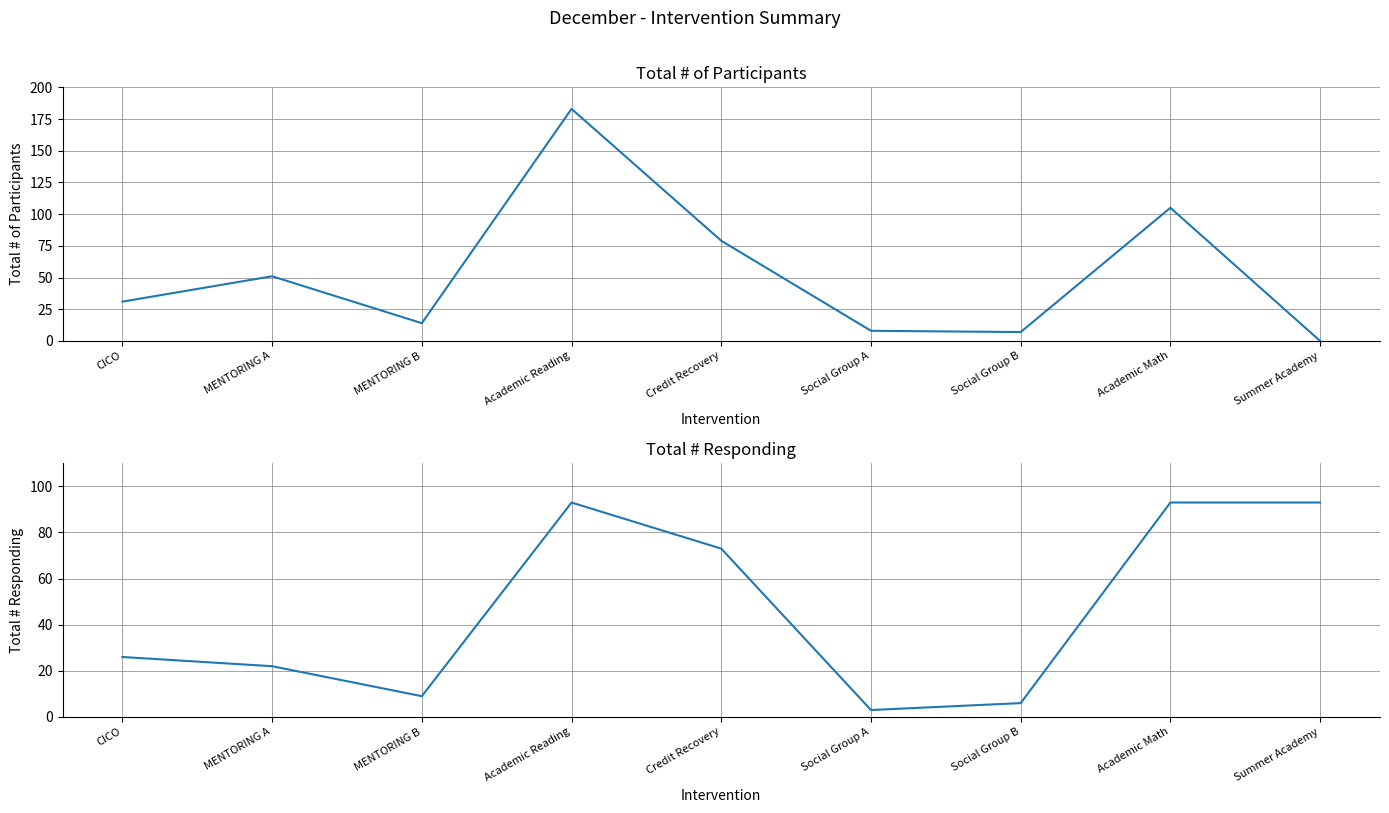

What is the label of the 5th point from the right?

Credit Recovery